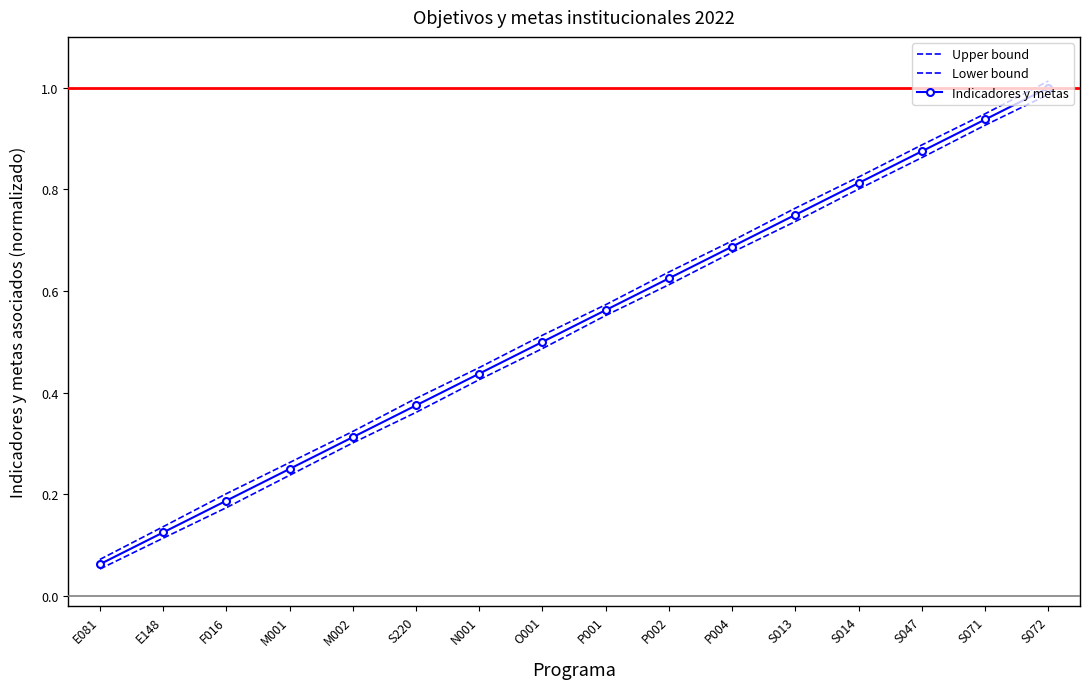

What are all the series names shown in the legend?

Upper bound, Lower bound, Indicadores y metas